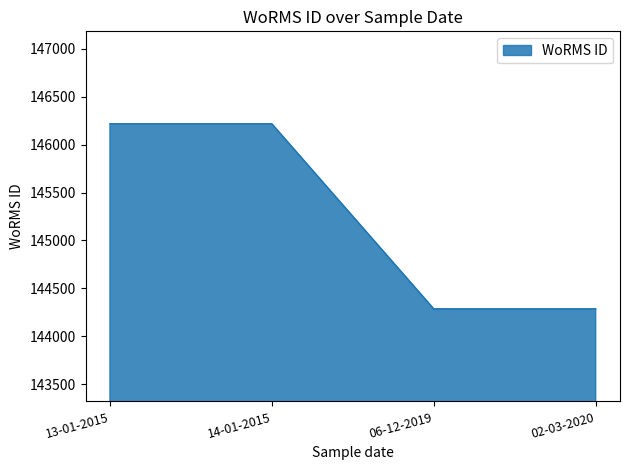

What is the minimum value shown in the chart?

144287